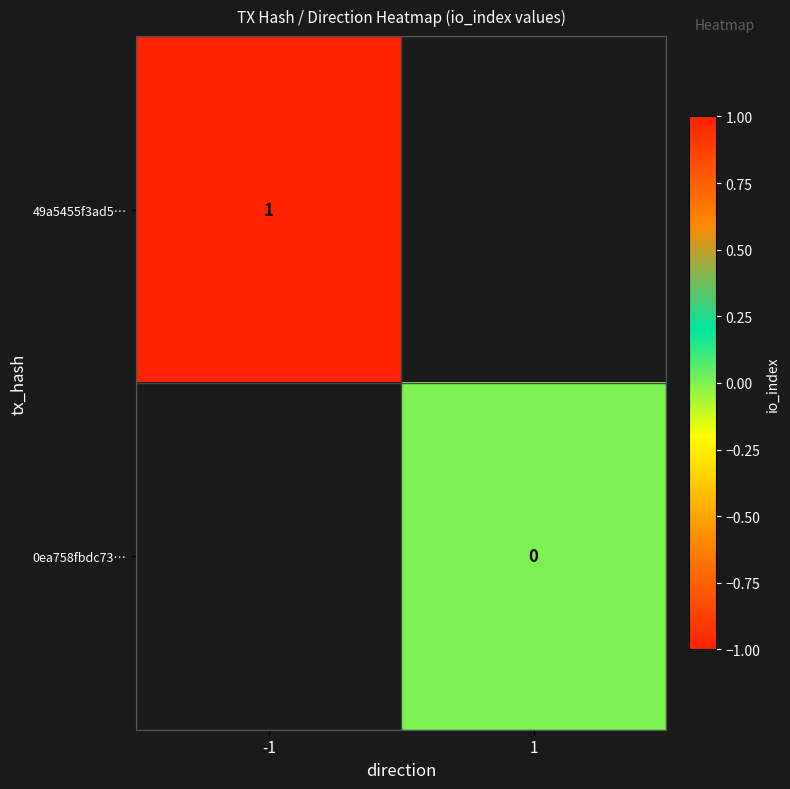

Which series has the widest spread of values?

49a5455f3ad5…